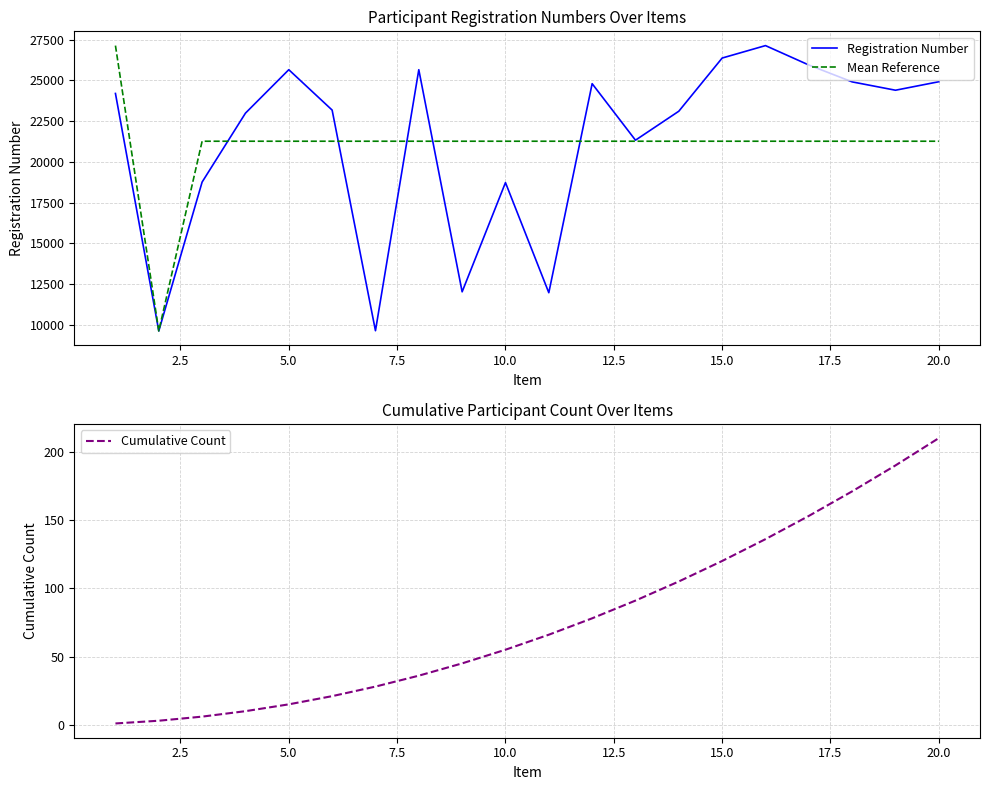

Which category has the highest value in the Cumulative Count series?

20.0